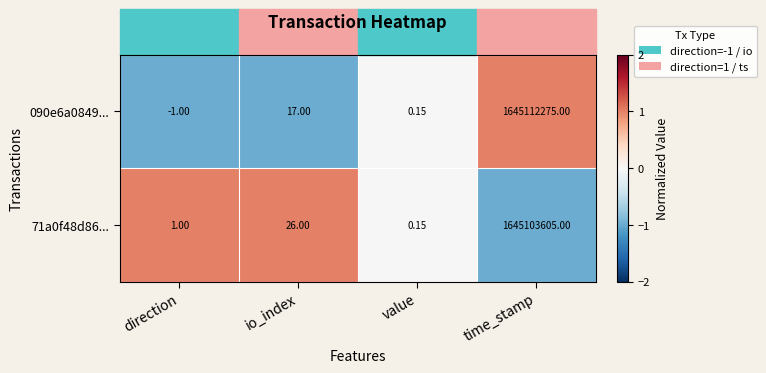

At which category is the sum across all series the highest?

time_stamp